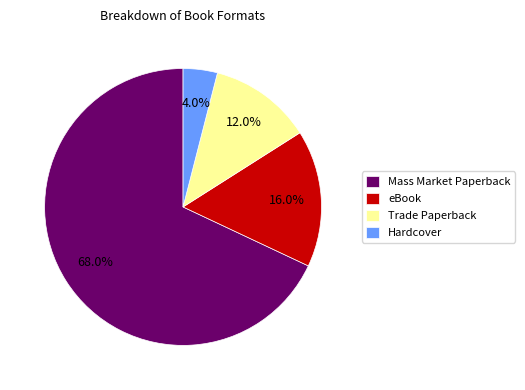

Does eBook account for over 50% of the chart?

No